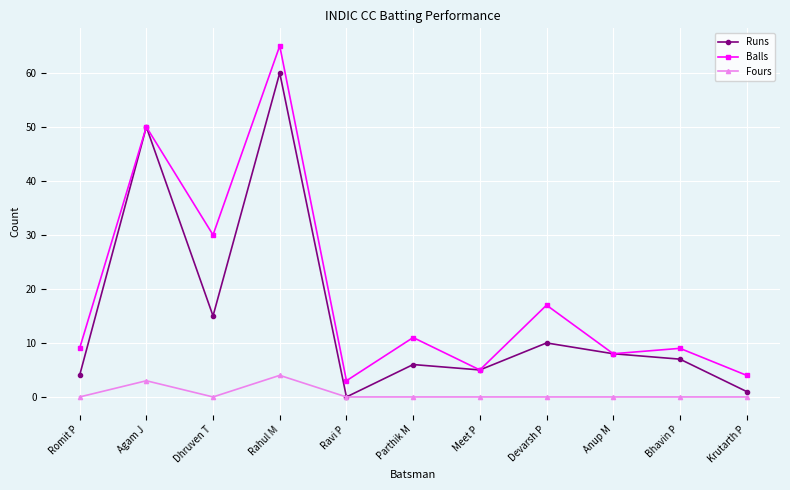

The Fours series shows 3 at Devarsh P. True or false?

False